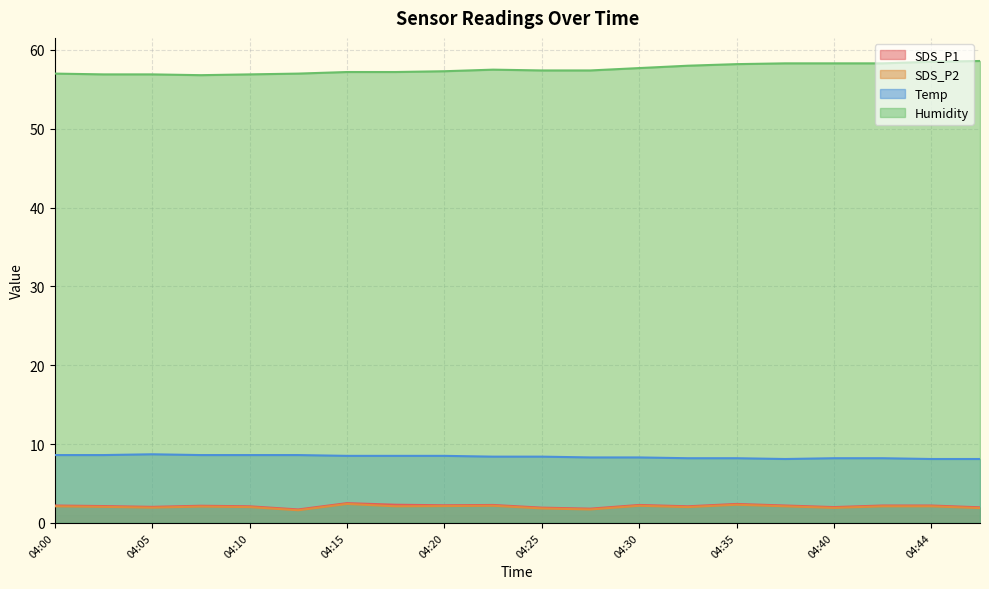

Does the chart display data point markers on the line(s)?

No